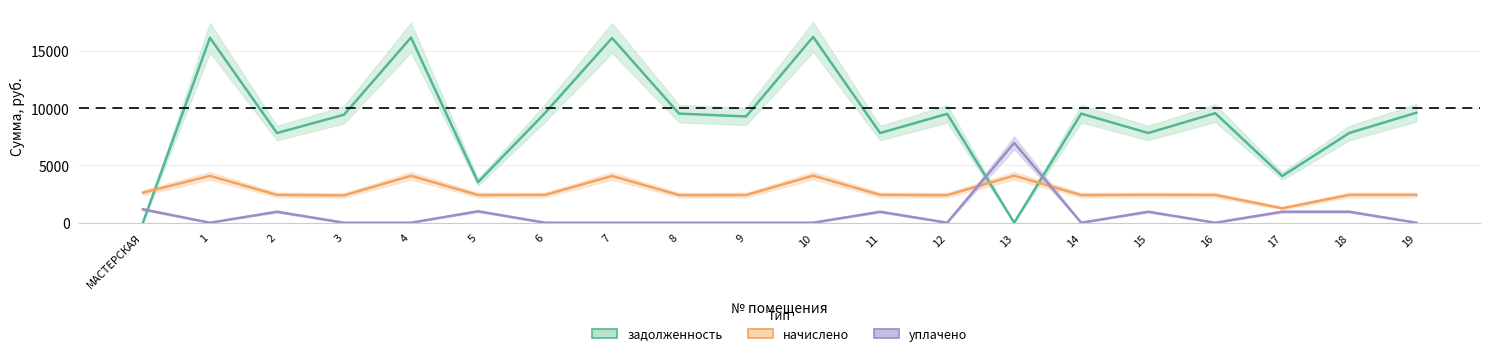

Which label corresponds to the smallest value in the chart?

МАСТЕРСКАЯ